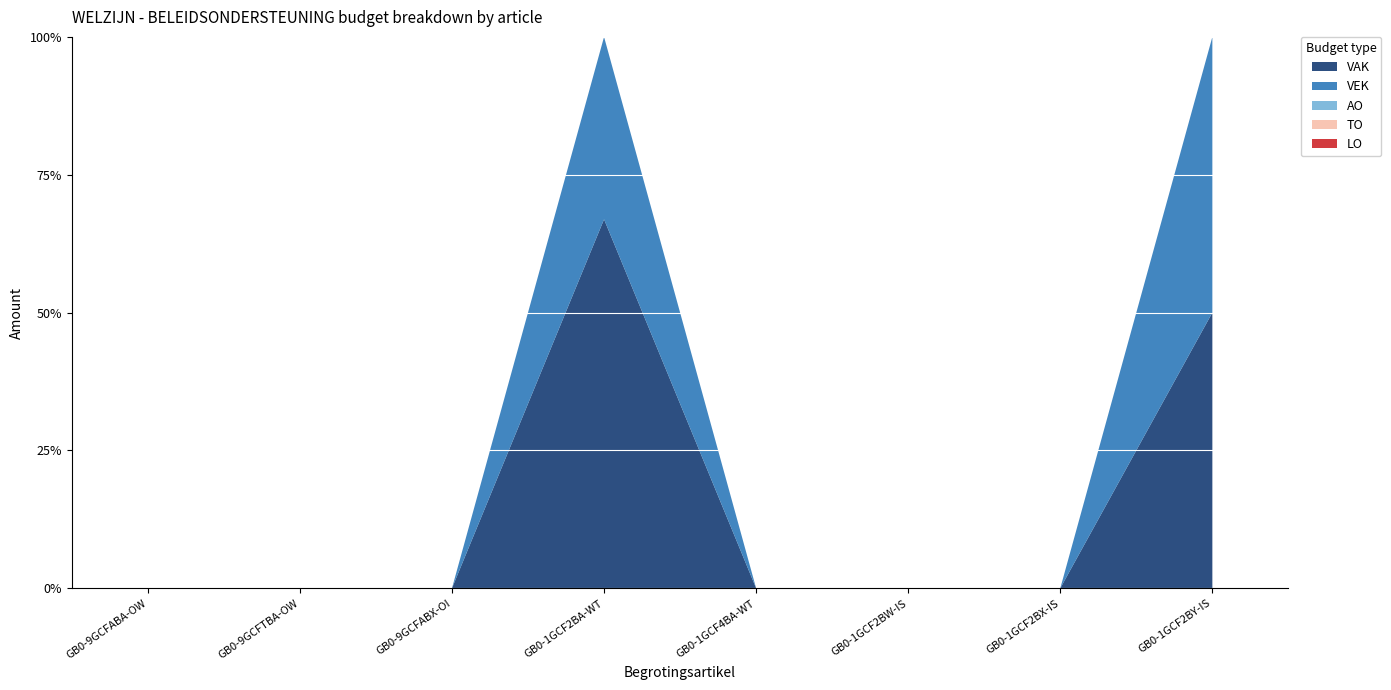

Reading right to left, list all the values displayed in this chart.

VAK: 25	0	0	0	32954	0	0	0
VEK: 25	0	0	0	16293	0	0	0
AO: 0	0	0	0	0	0	0	0
TO: 0	0	0	0	0	0	0	0
LO: 0	0	0	0	0	0	0	0